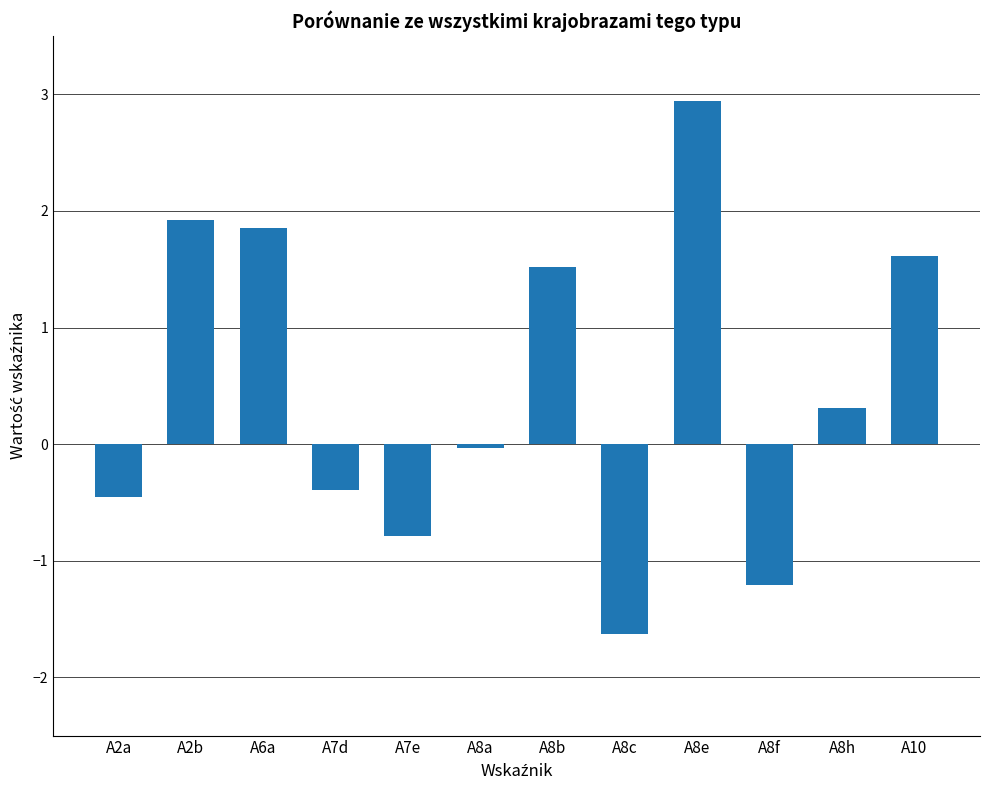

Rank the categories by value from highest to lowest.

A8e, A2b, A6a, A10, A8b, A8h, A8a, A7d, A2a, A7e, A8f, A8c